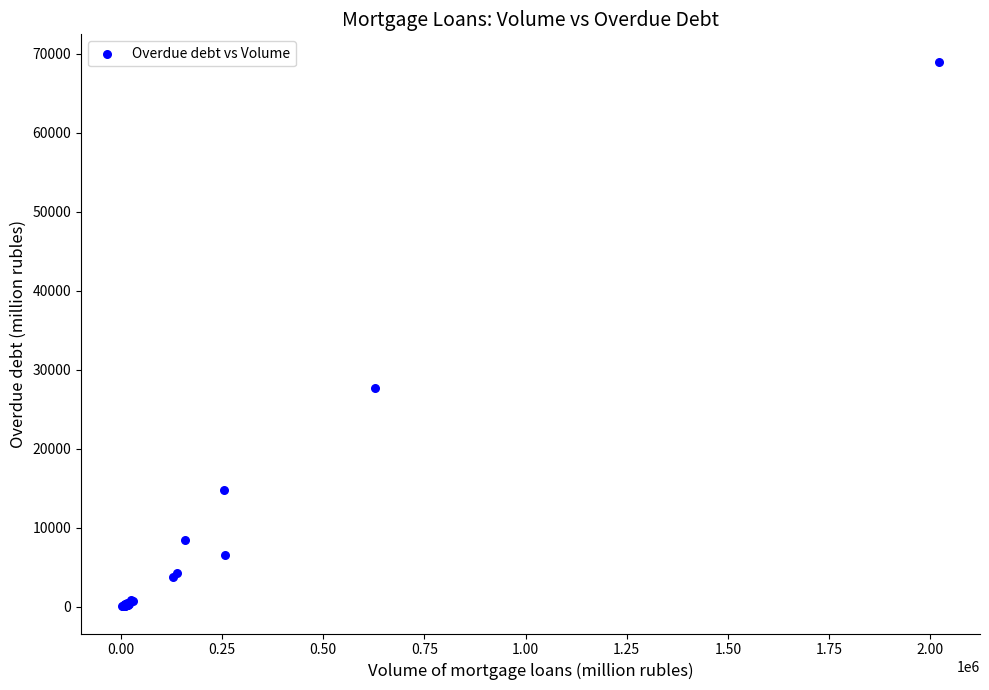

What Y value in the scatter plot is closest to 34527?

27672